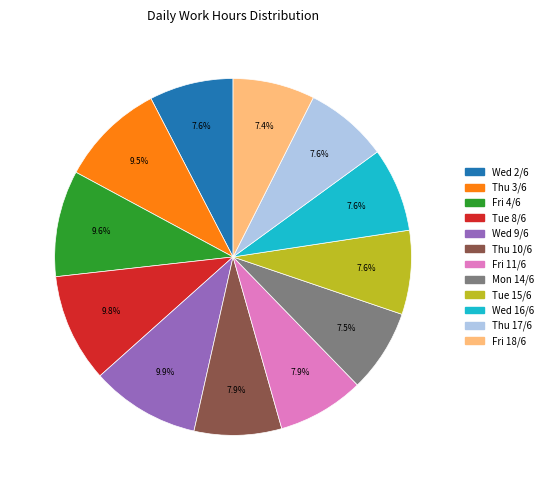

Combined, do Thu 17/6 and Thu 10/6 account for over 50%?

No